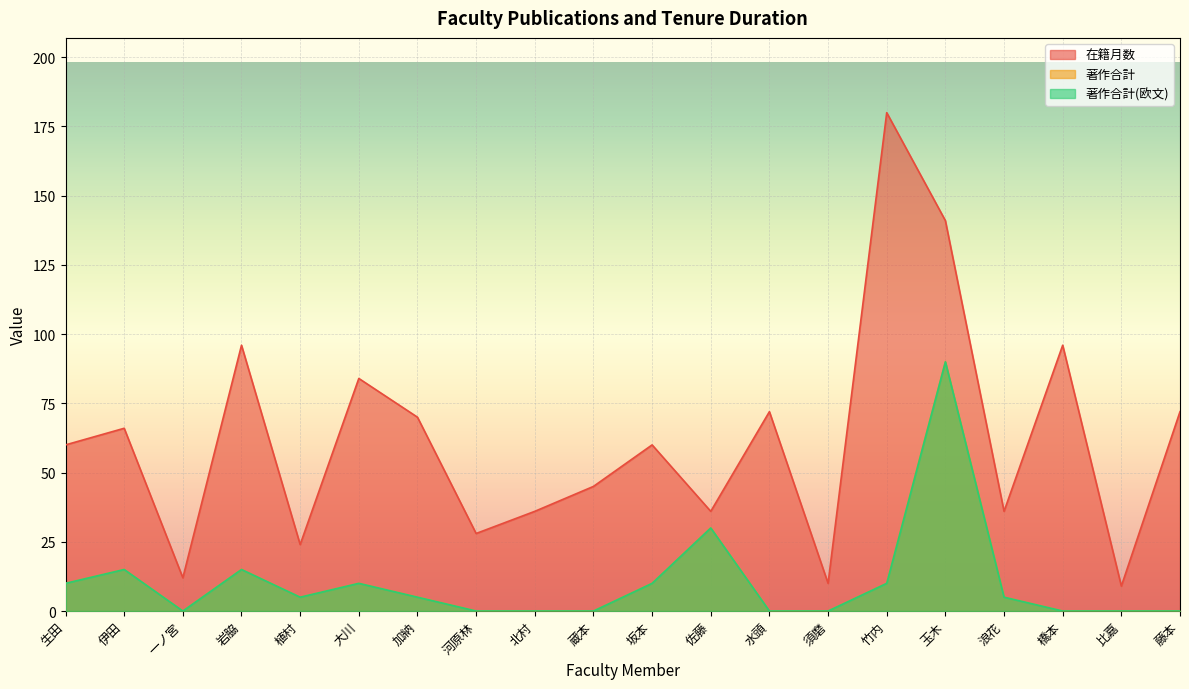

The value of 著作合計 at 生田 is 10. True or false?

True